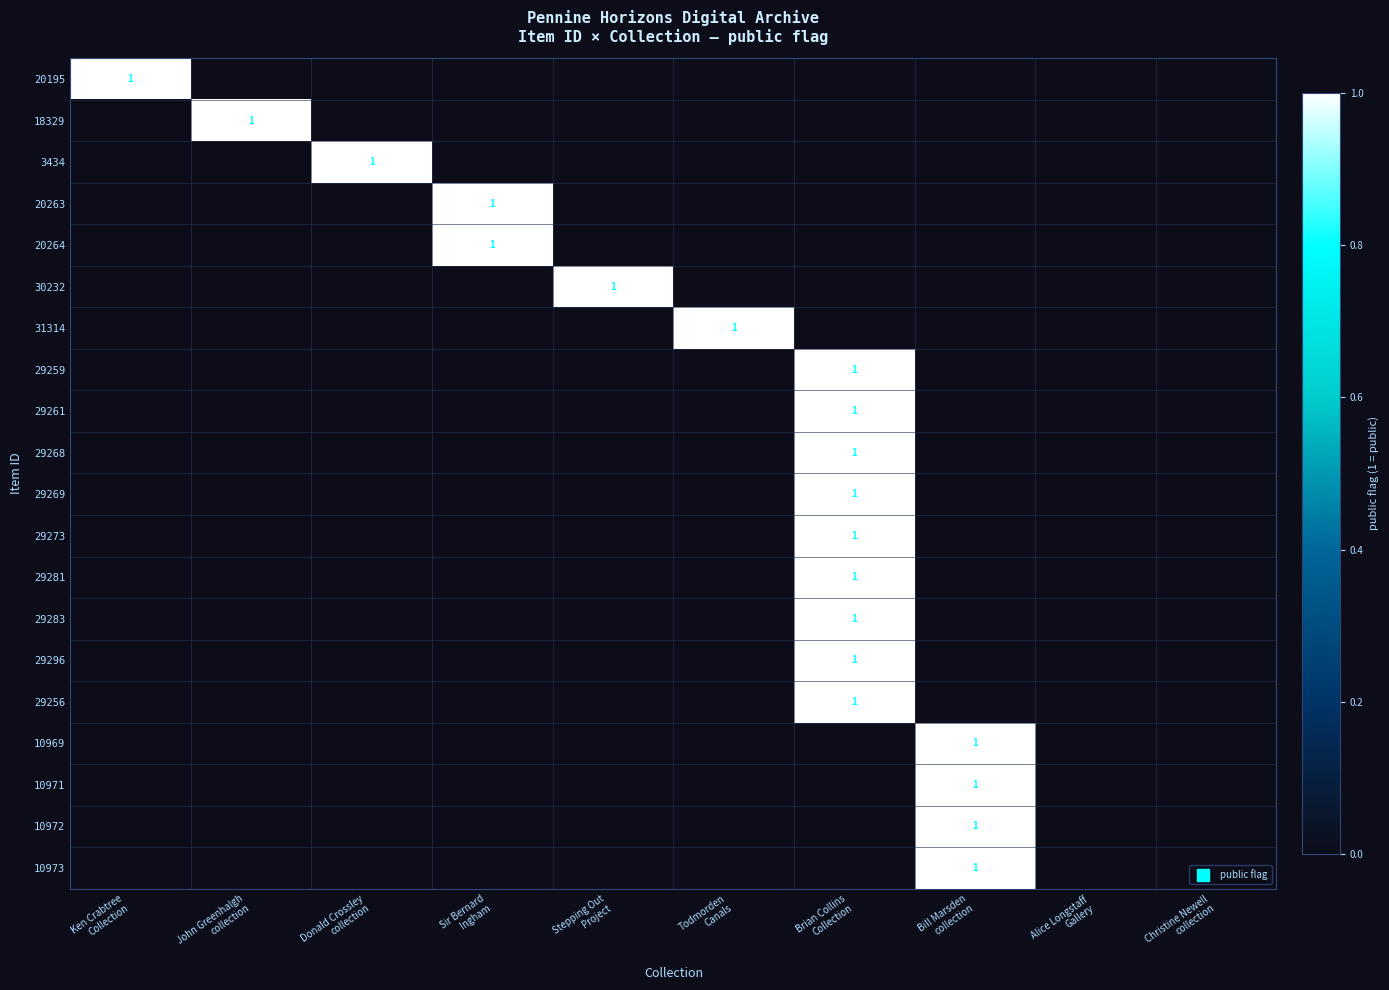

Which series has the largest total across all categories?

20195